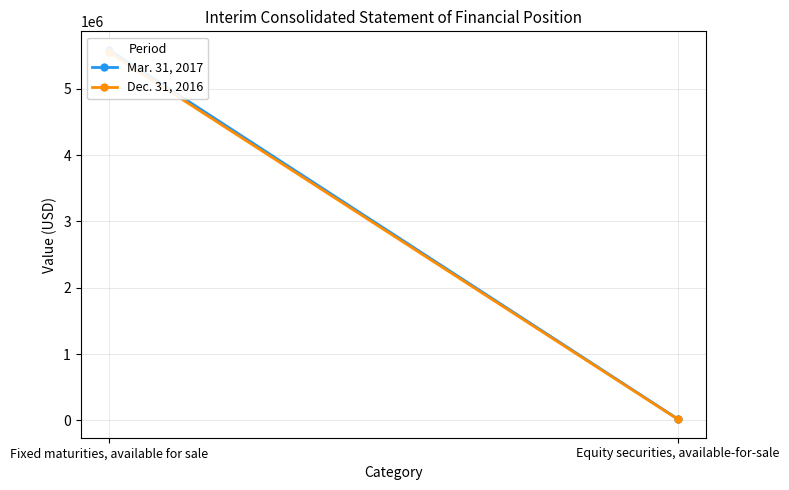

What is the approximate value of Mar. 31, 2017 at Equity securities, available-for-sale?

20767